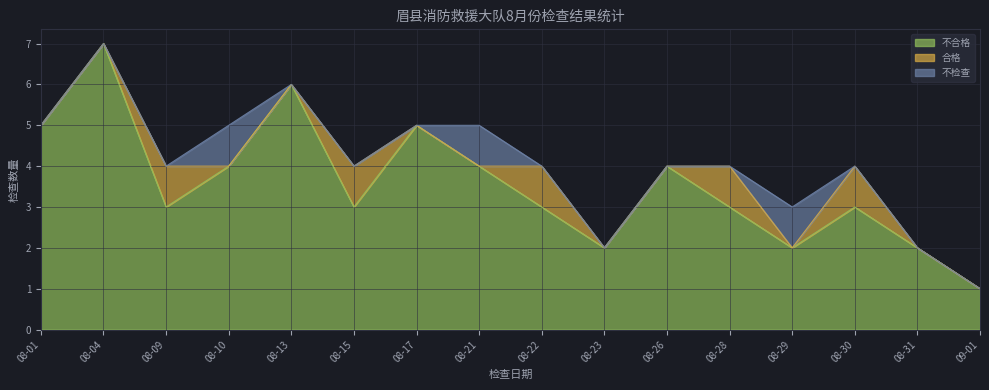

What is the spread (max minus min) of values at 08-21?

4